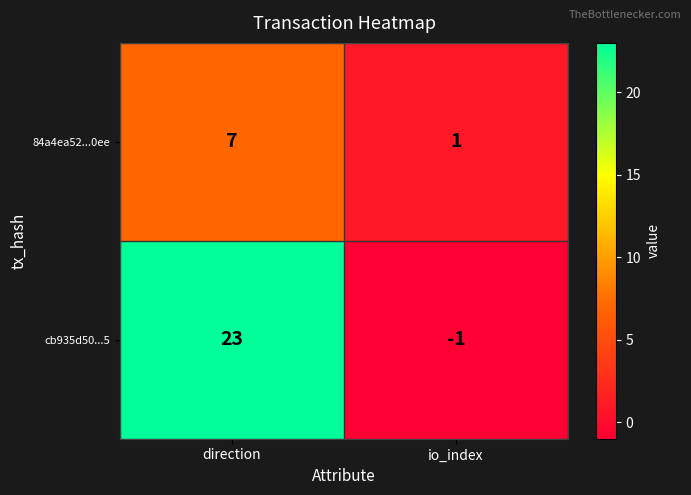

Reading left to right, what are all the values shown in this chart?

84a4ea52...0ee: direction=7	io_index=1
cb935d50...5: direction=23	io_index=-1